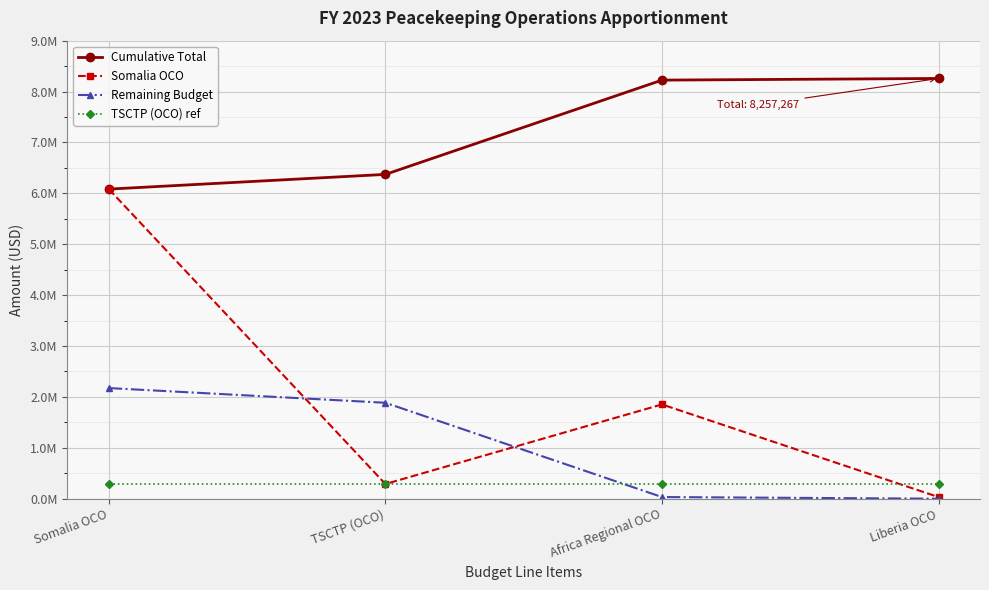

What is the label of the 3rd point from the left?

Africa Regional OCO